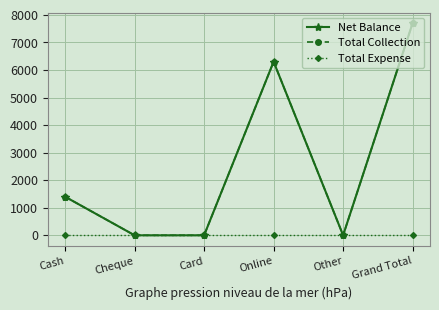

Count the Total Collection values in the range 0 to 6300.

5